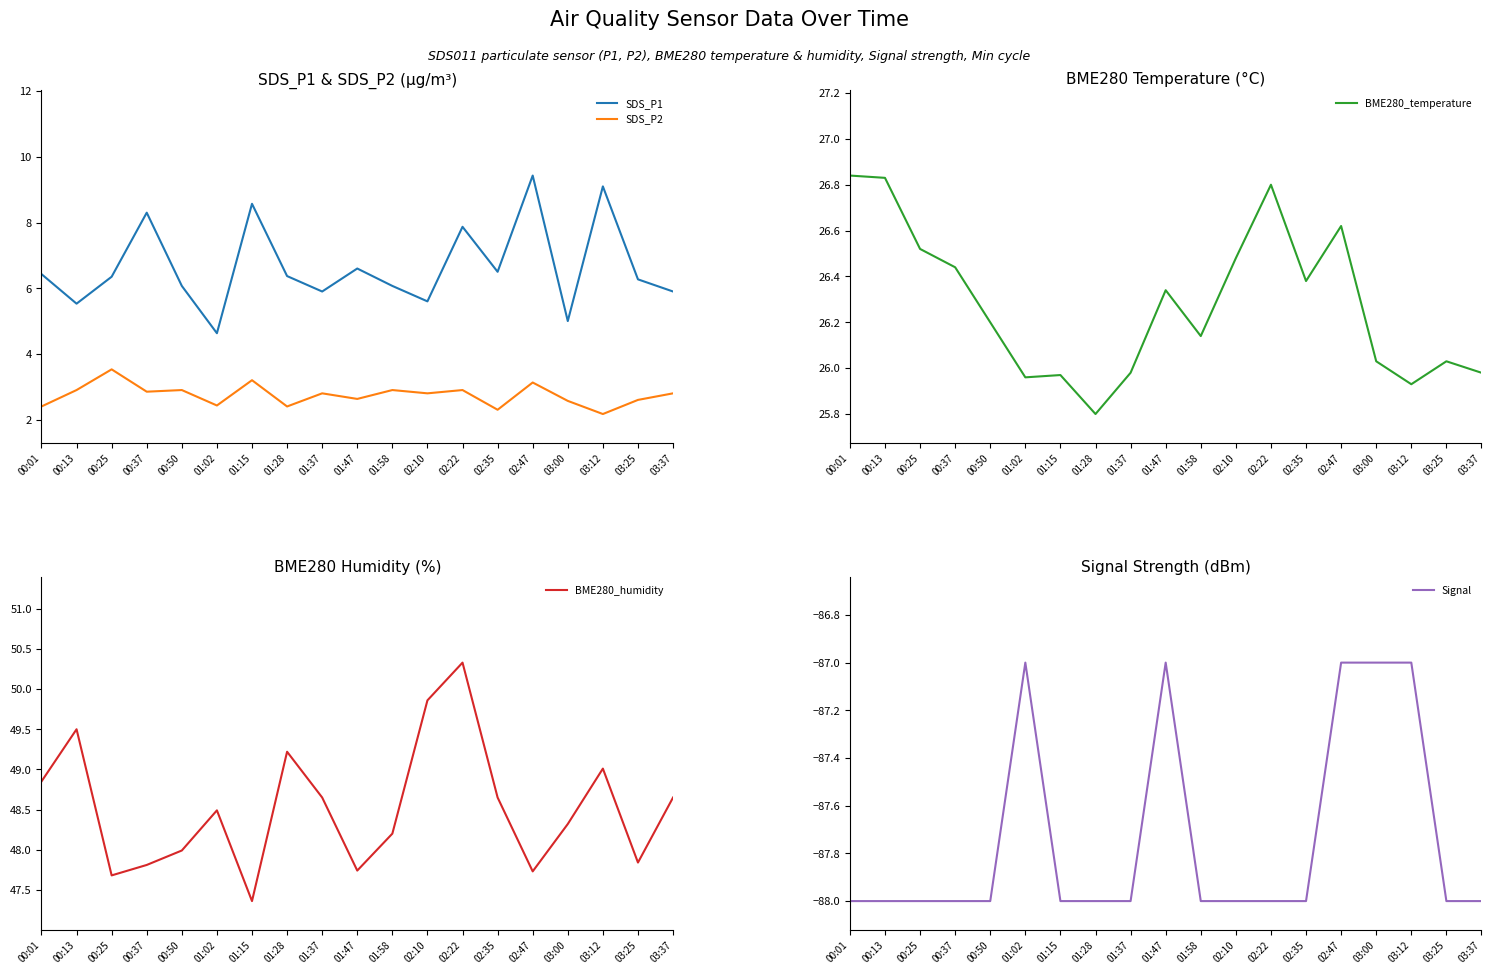

Does the chart display data point markers on the line(s)?

No